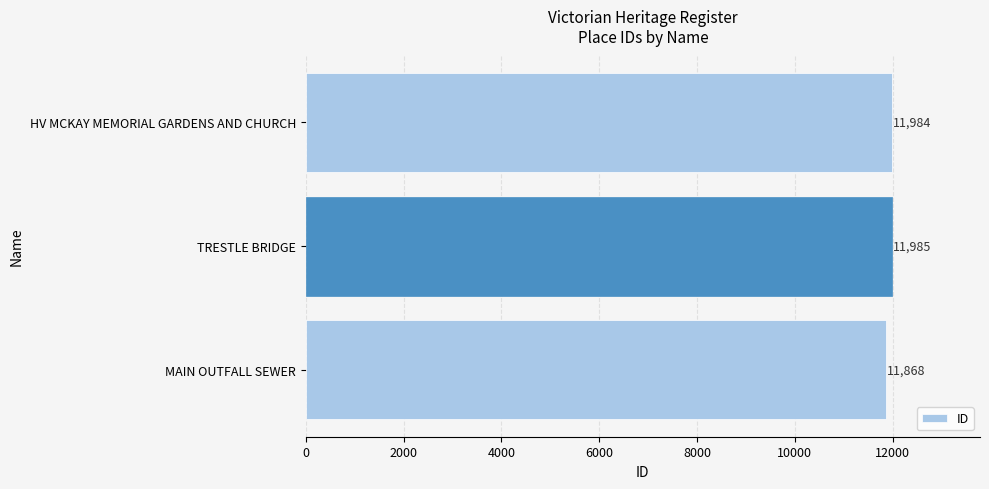

What is the difference between the maximum and second lowest values?

1